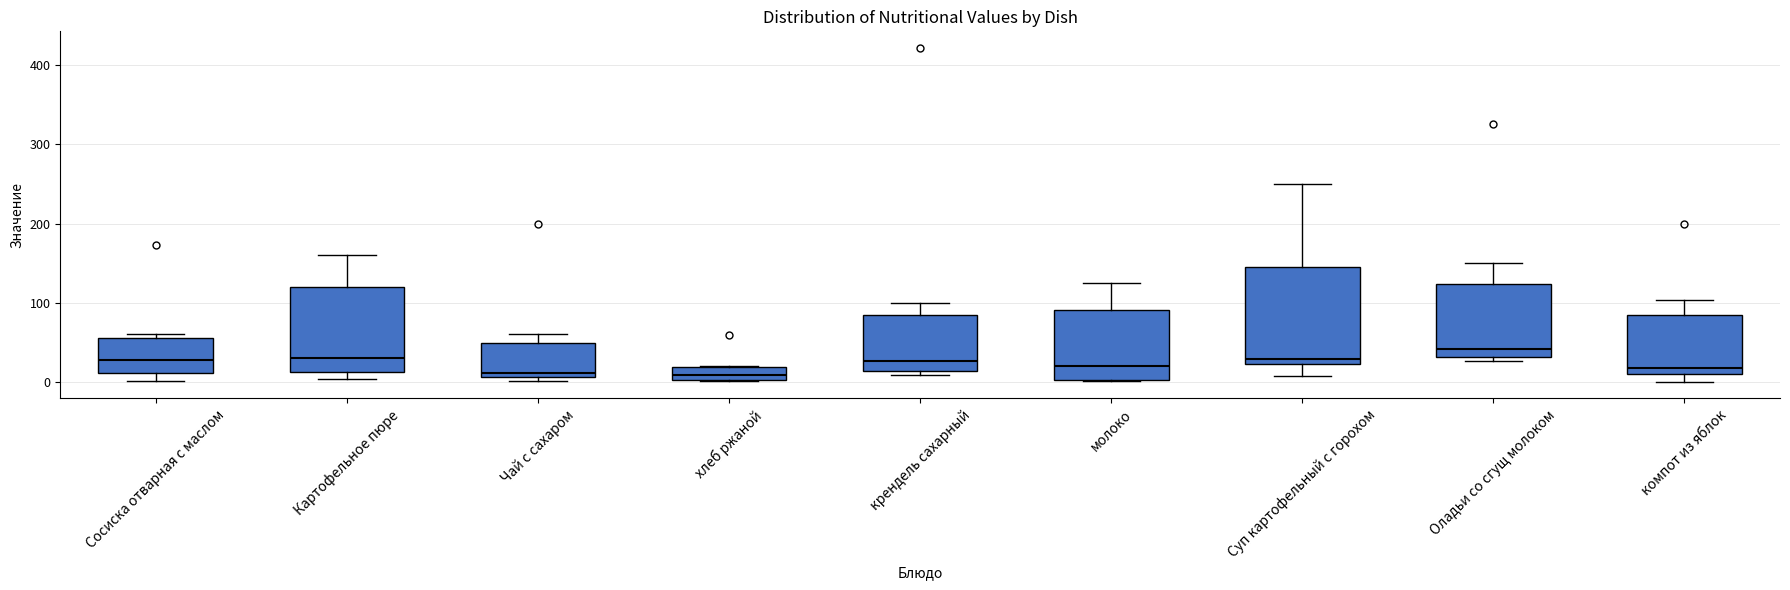

Reading left to right, transcribe this box plot: for each box, give where its median line is, the range the box spans, and where its two whiskers end, as read against the y-axis. The values are not printed on the chart, so give them approximately, as read against the axis.

Сосиска отварная с маслом: median 30, box 10 to 60, whiskers 0 to 60 (just above the box's upper edge)
Картофельное пюре: median 30, box 10 to 120, whiskers 0 to 160
Чай с сахаром: median 10 (just above the box's lower edge), box 10 to 50, whiskers 0 to 60
хлеб ржаной: median 10, box 0 to 20, whiskers 0 to 20
крендель сахарный: median 30, box 10 to 80, whiskers 10 (just below the box's lower edge) to 100
молоко: median 20, box 0 to 90, whiskers 0 to 130
Суп картофельный с горохом: median 30, box 20 to 140, whiskers 10 to 250
Оладьи со сгущ молоком: median 40, box 30 to 120, whiskers 30 (just below the box's lower edge) to 150
компот из яблок: median 20, box 10 to 80, whiskers 0 to 100